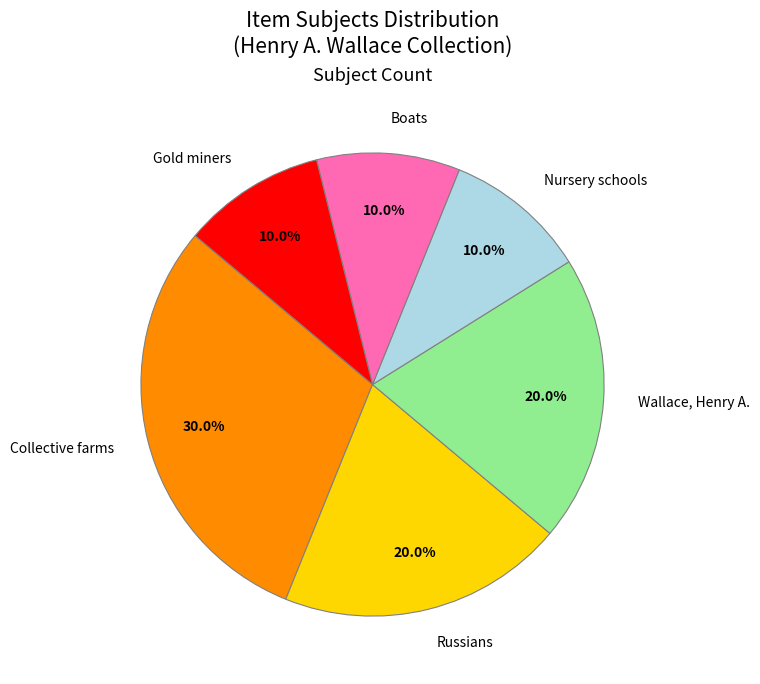

To the nearest percent, what is the difference between the largest and smallest slice percentages?

20%